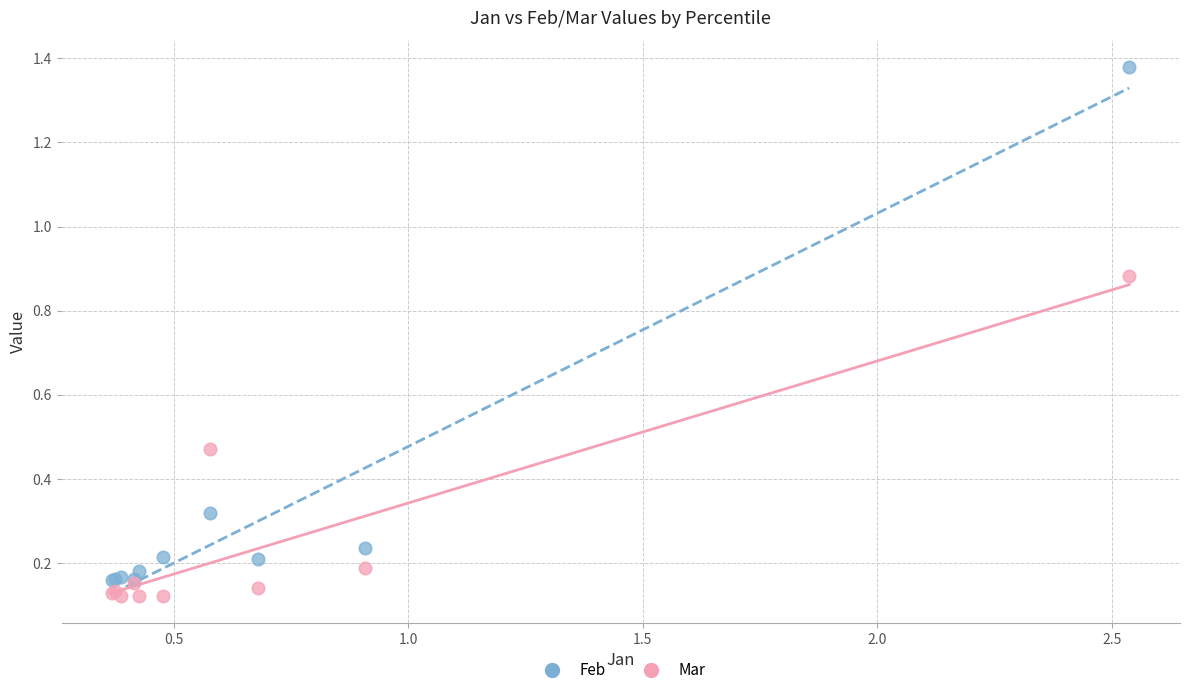

Which series has the widest spread of Y values?

Feb